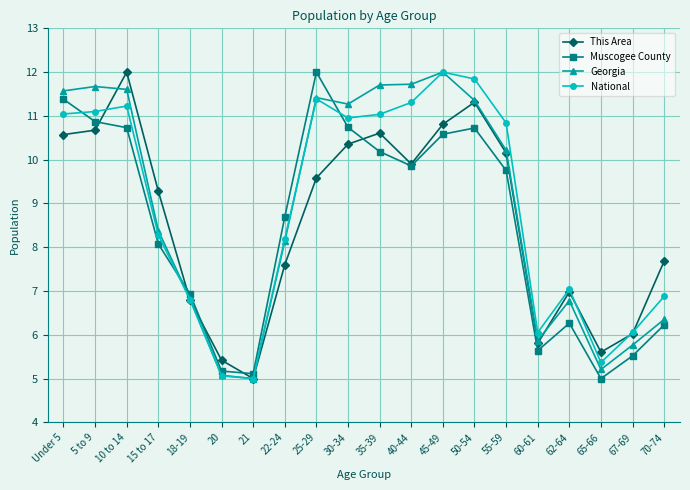

True or false: National and Muscogee County cross at least once.

True